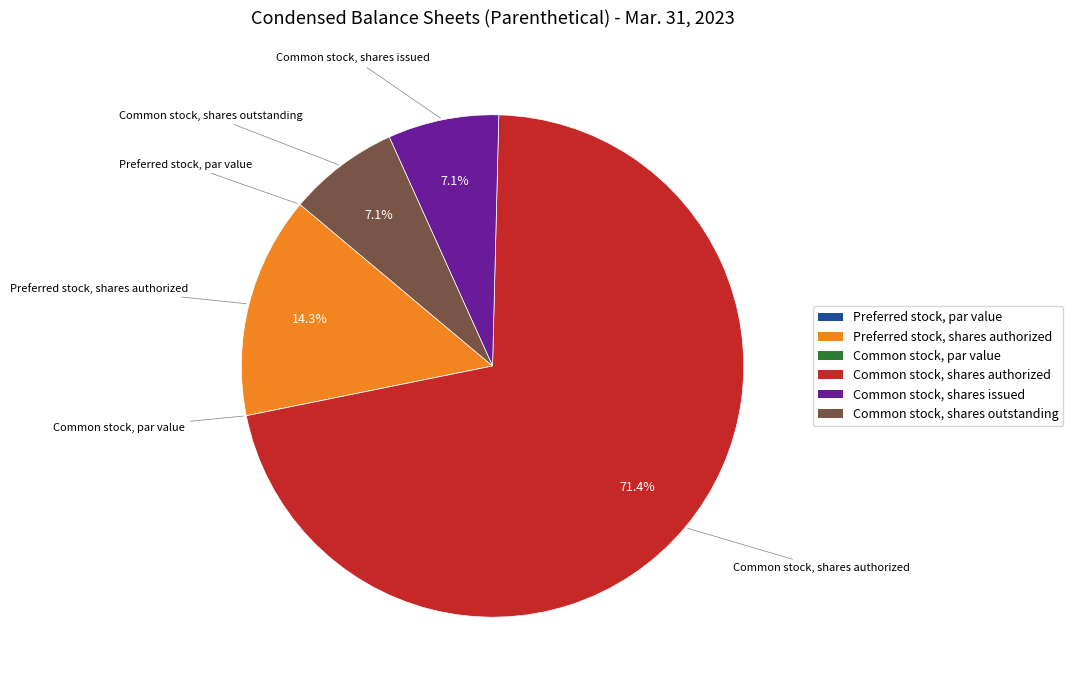

Approximately how many times larger is the value at Common stock, shares authorized compared to Preferred stock, shares authorized?

5.0